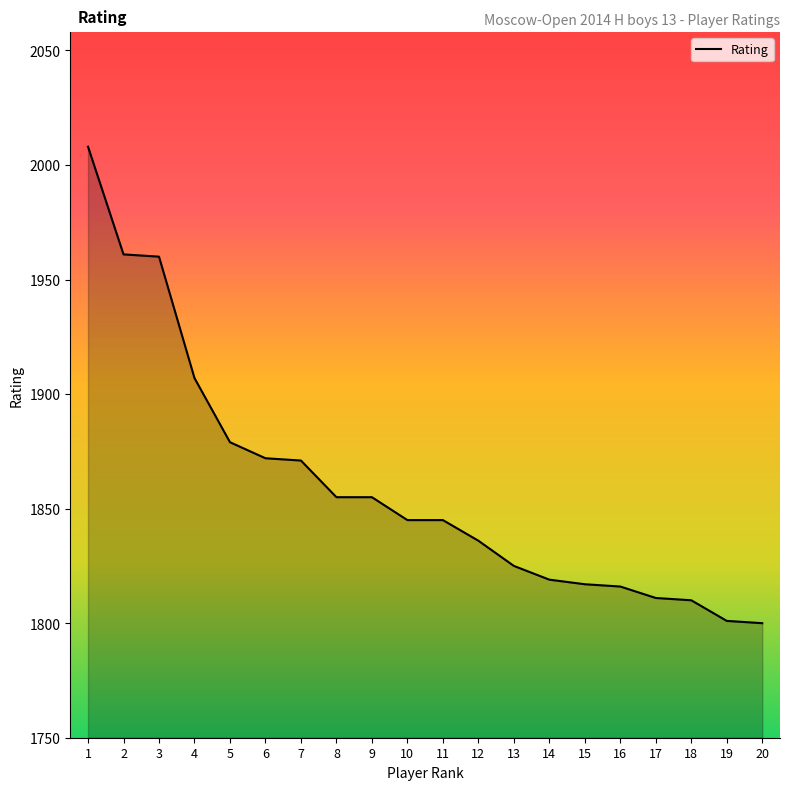

What is the ratio of the value at 1 to the value at 12?

1.1